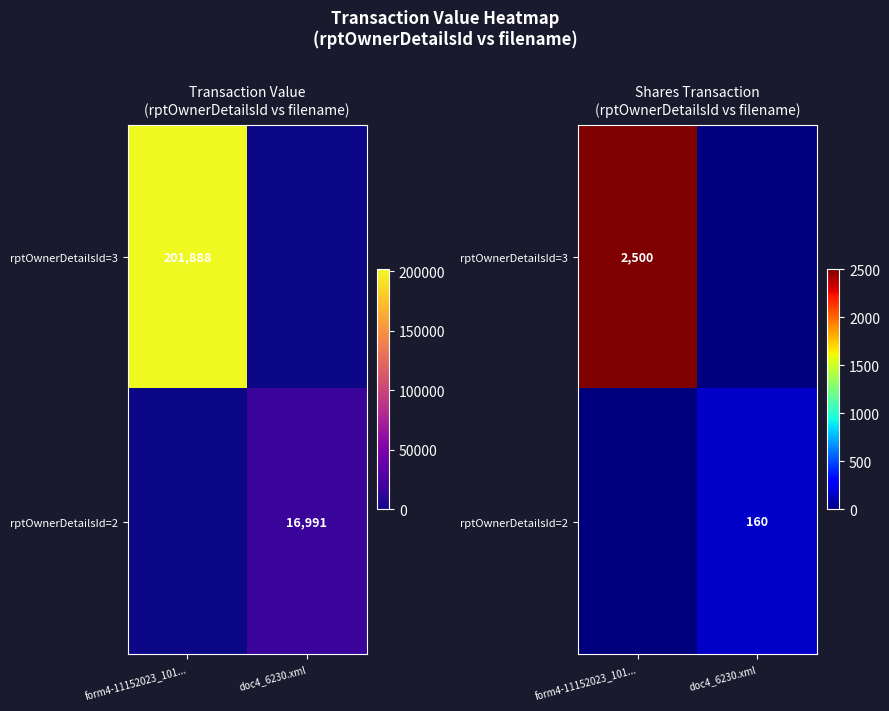

What is the total value across all series at form4-11152023_101...?

2500